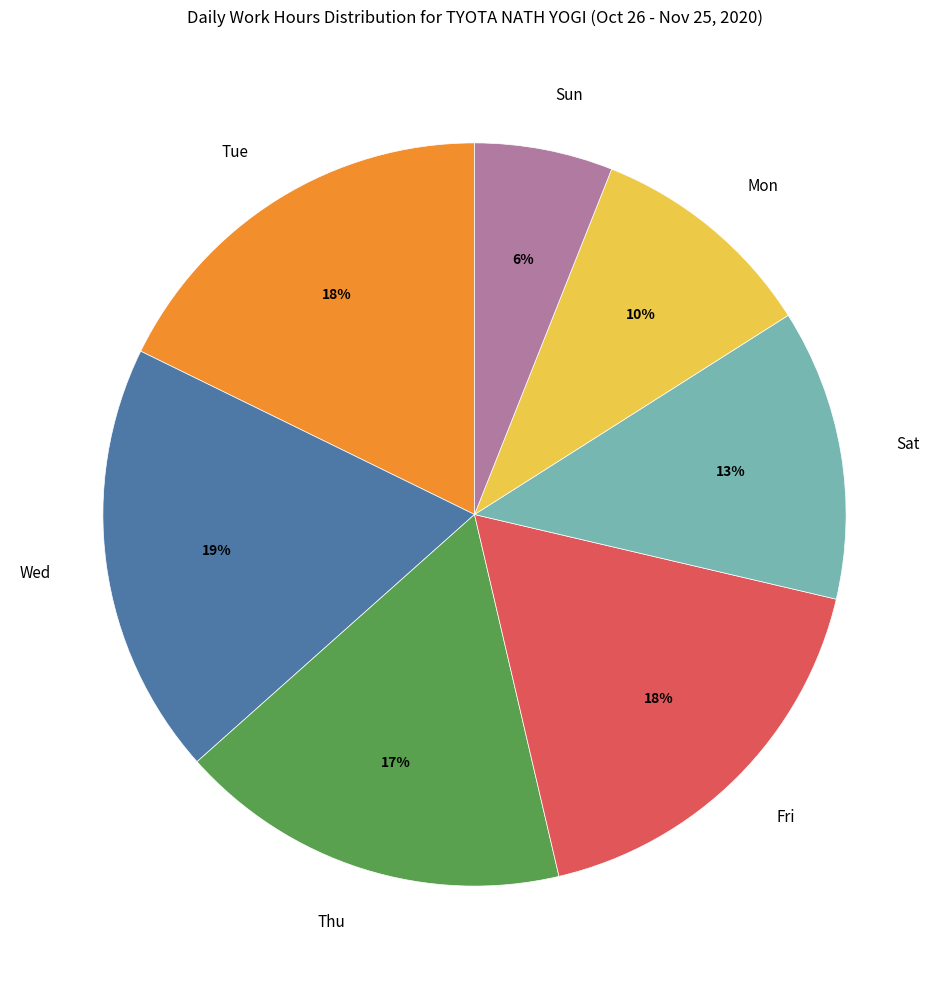

Approximately how many times larger is the value at Thu compared to Wed?

0.9